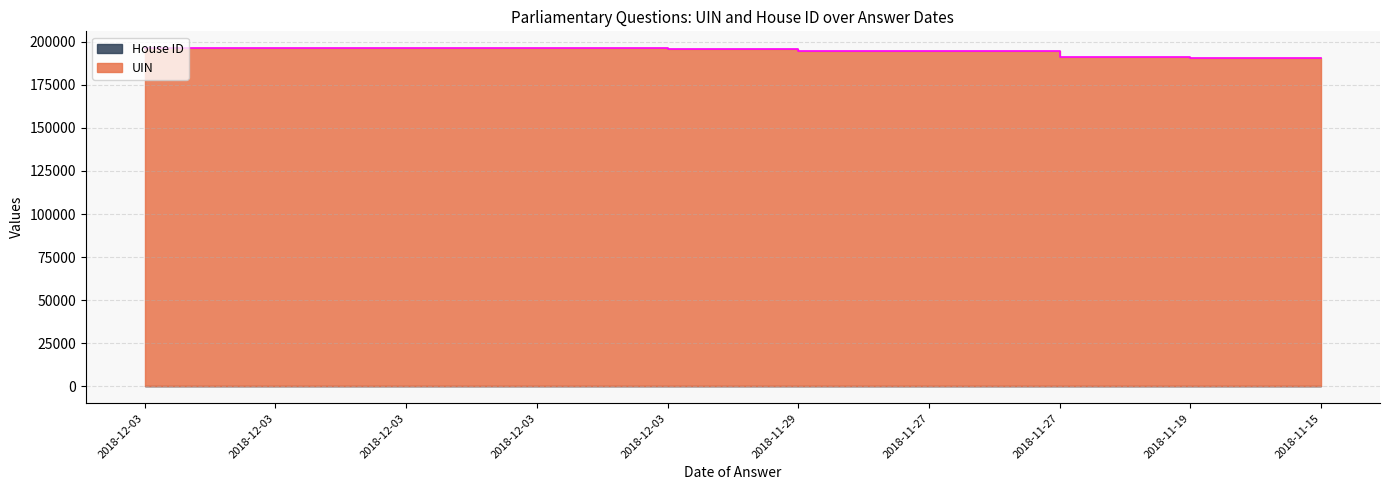

What is the label of the 2nd point from the left?

2018-12-03